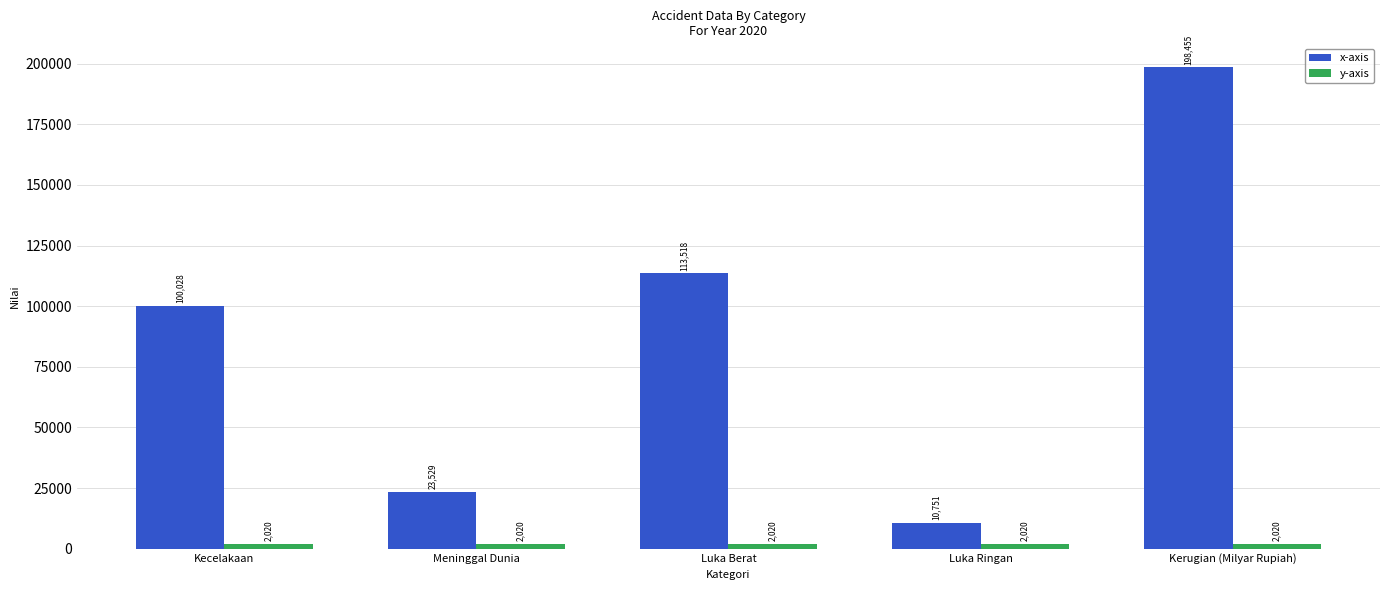

What is the difference between the maximum and minimum values in the x-axis series?

187704